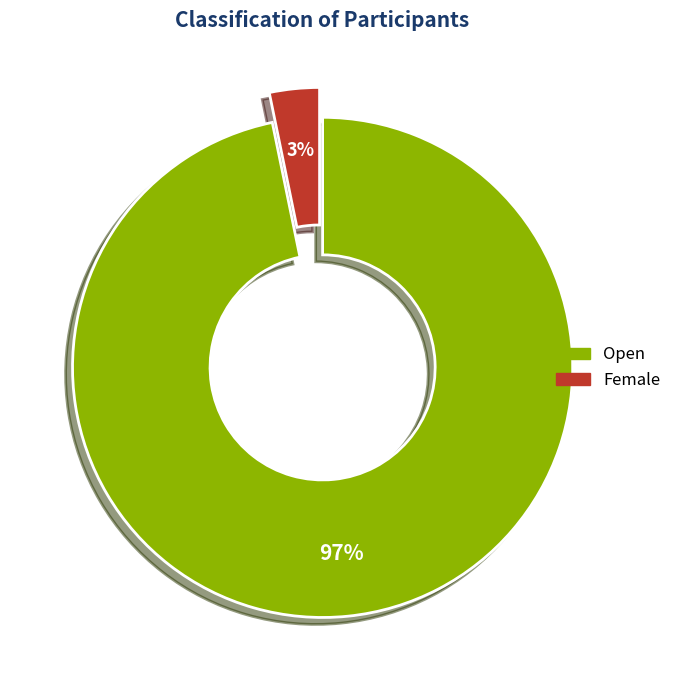

Rank the categories by value from lowest to highest.

Female, Open